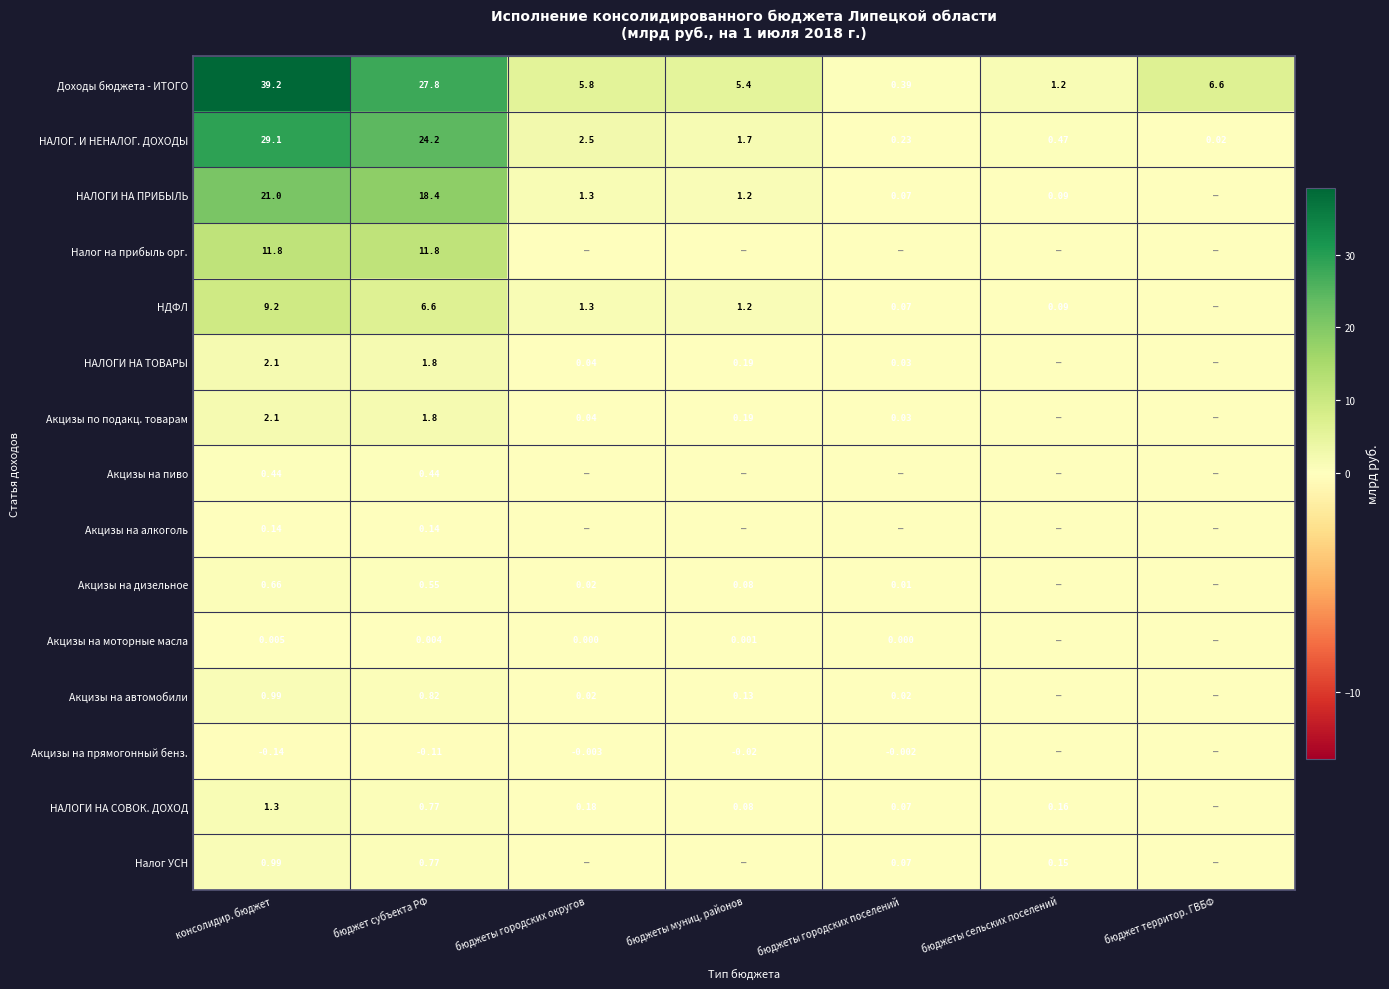

Where does the Доходы бюджета - ИТОГО series first go above 5?

консолидир. бюджет